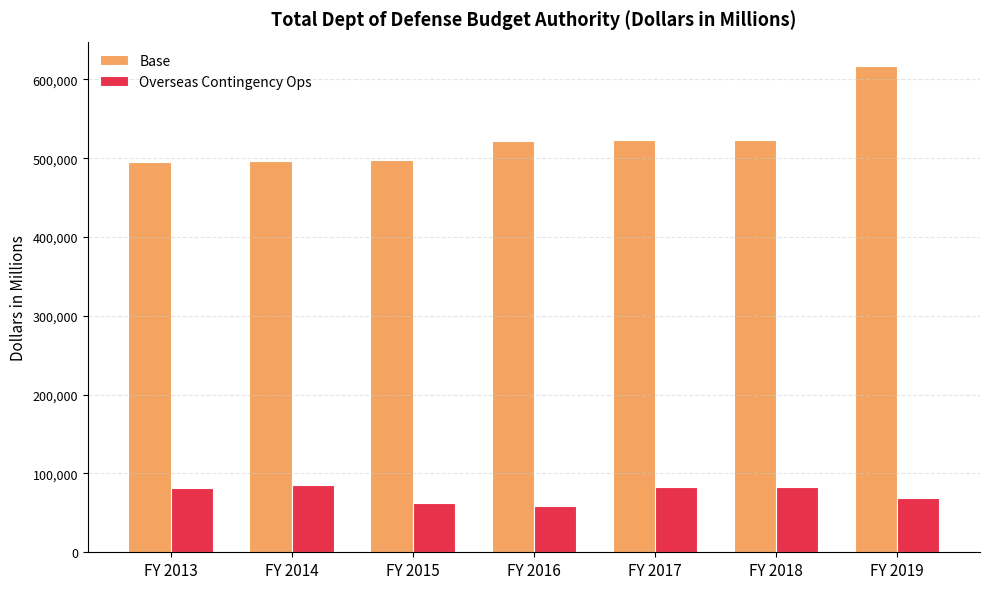

How many bars are there in each group?

2